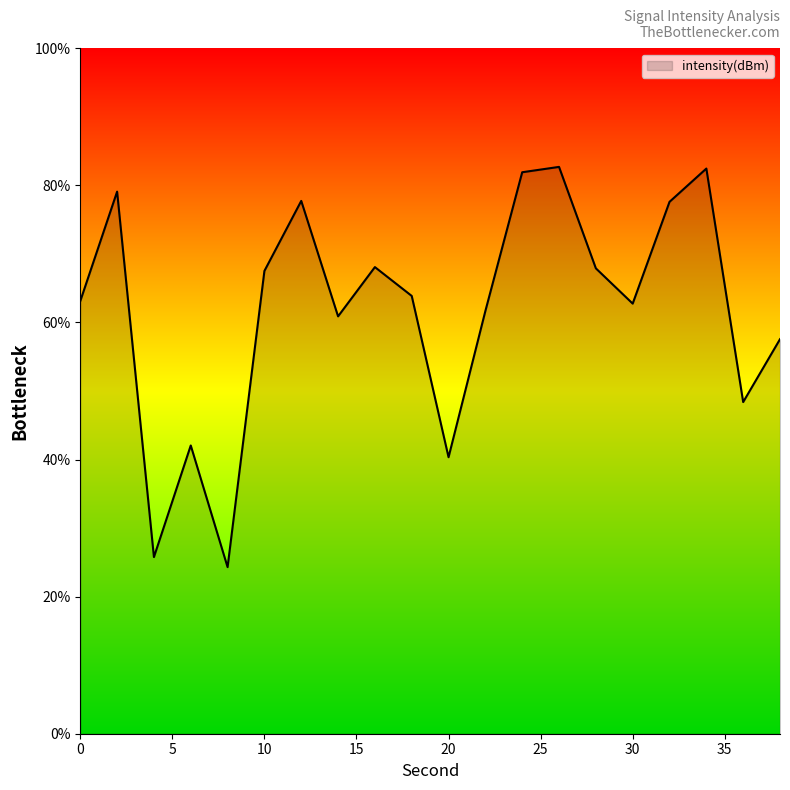

What is the difference between the maximum and minimum values?

58.4